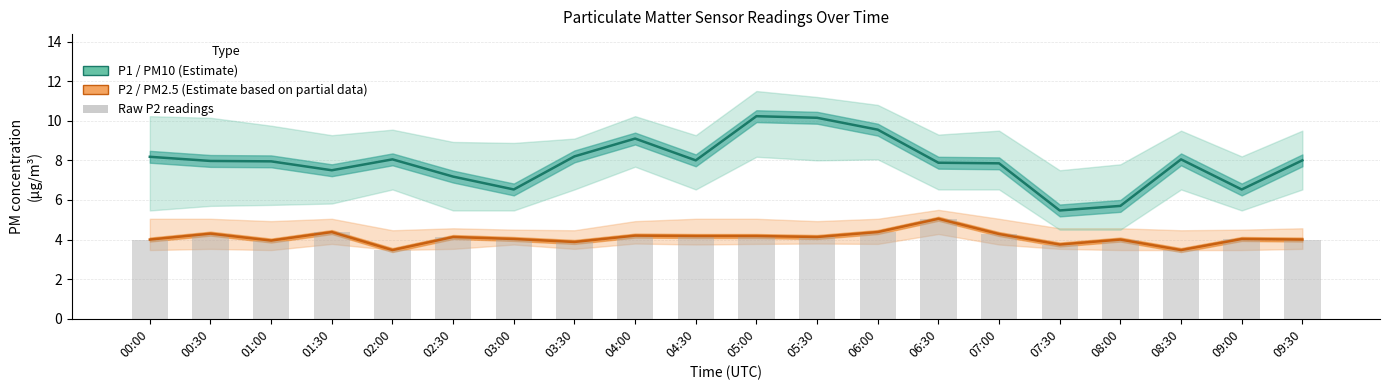

Reading right to left, list all the values displayed in this chart.

P2 (PM2.5): 4.0	4.0	3.5	4.0	3.8	4.3	5.0	4.4	4.1	4.2	4.2	4.2	3.9	4.0	4.1	3.5	4.4	4.0	4.3	4.0
P1 (PM10): 8.0	6.5	8.1	5.7	5.5	7.8	7.9	9.6	10.2	10.2	8.0	9.1	8.2	6.5	7.2	8.1	7.5	8.0	8.0	8.2